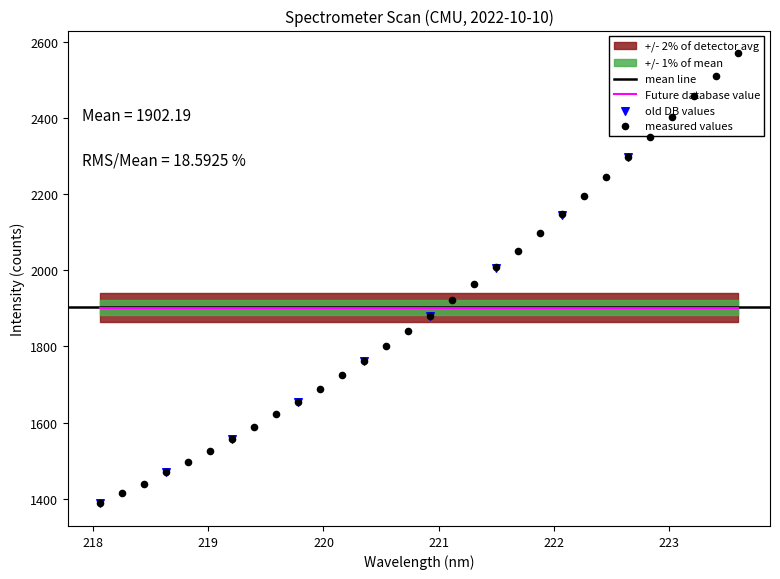

What is the ratio of the value at 218.0596 to the value at 219.9712?

0.8